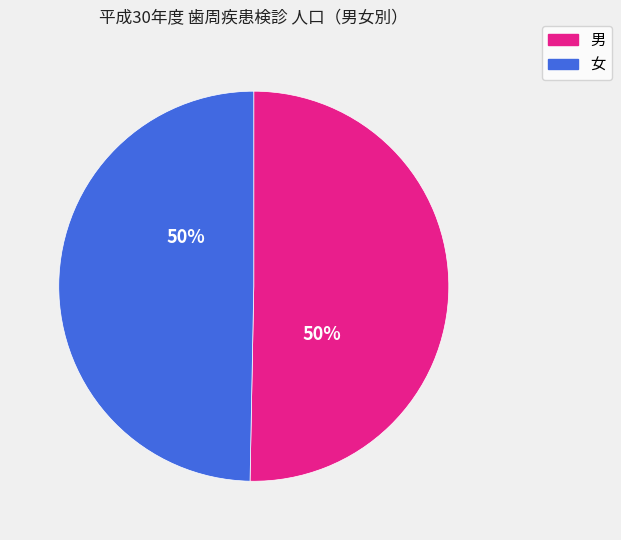

Count the number of slices in the pie.

2